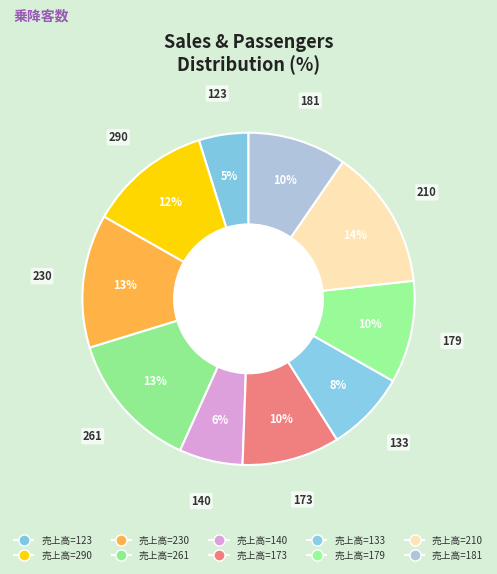

What is the smallest slice in the pie chart?

123